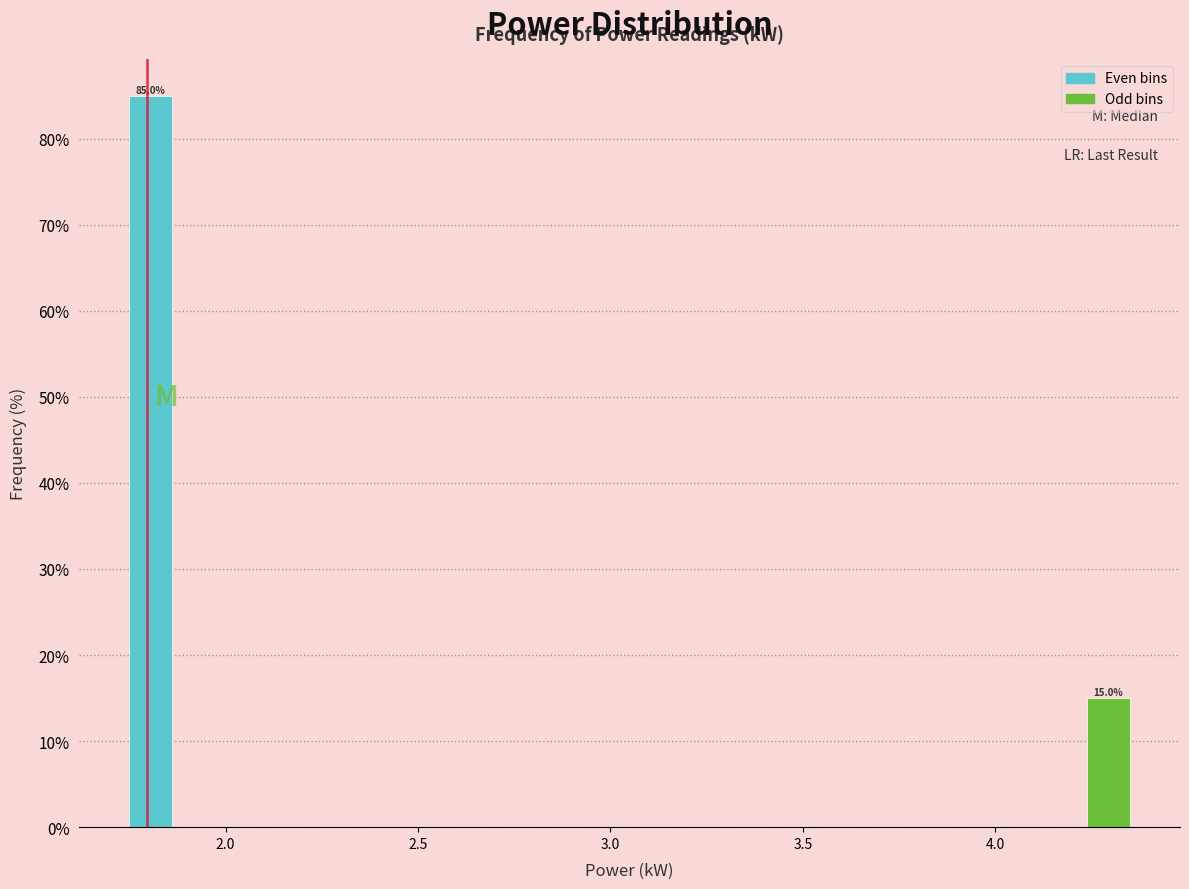

Read against the x-axis, roughly where is the centre of the tallest bar?

1.80